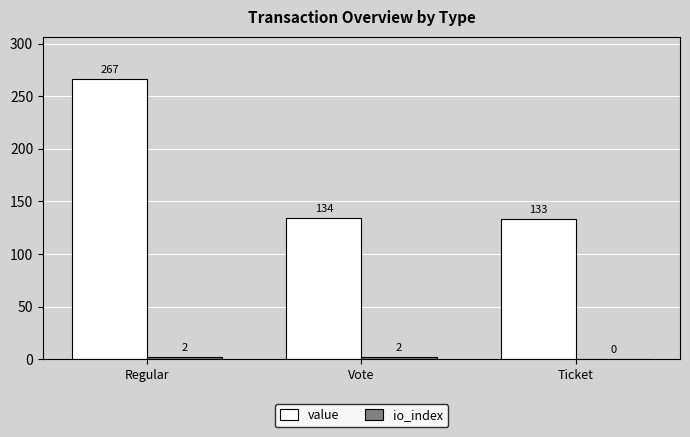

How many data points in value are above 133?

2